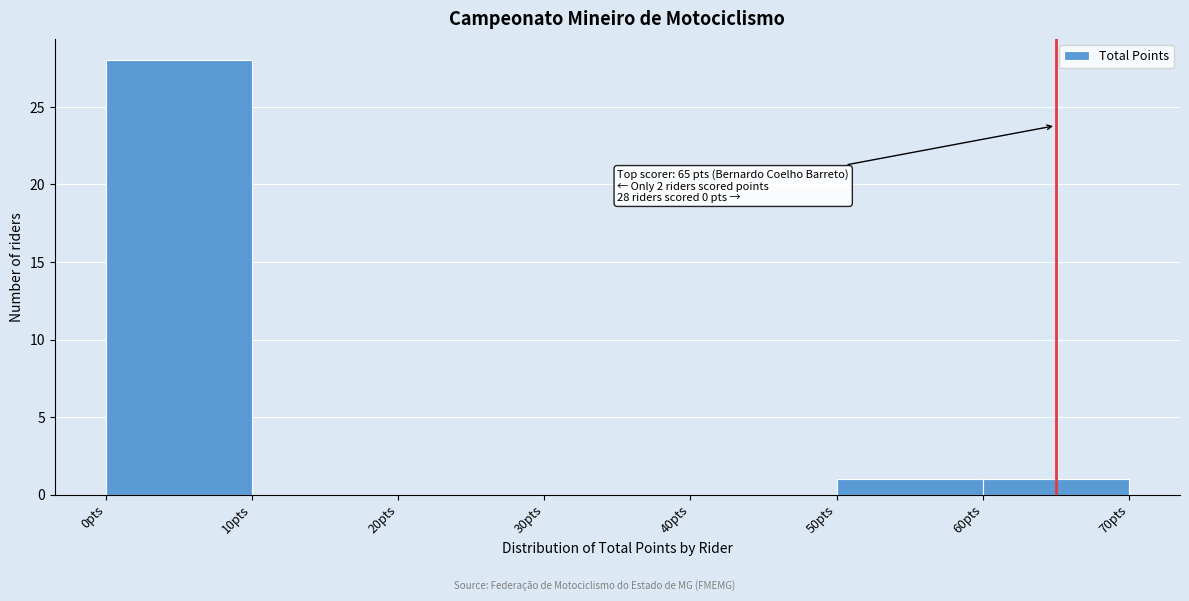

Which range on the x-axis has the tallest bar?

0 to 10